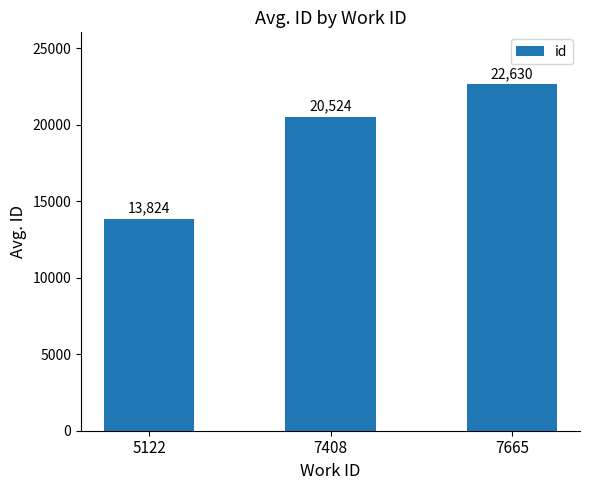

List the labels in order of value, largest first.

7665, 7408, 5122